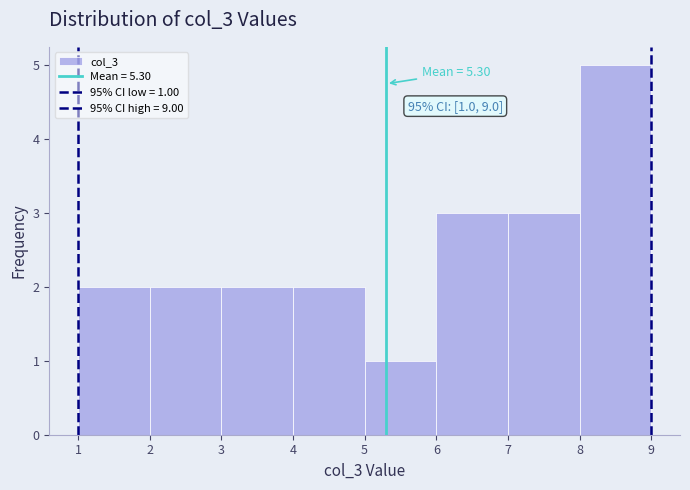

Which range on the x-axis has the tallest bar?

8 to 9